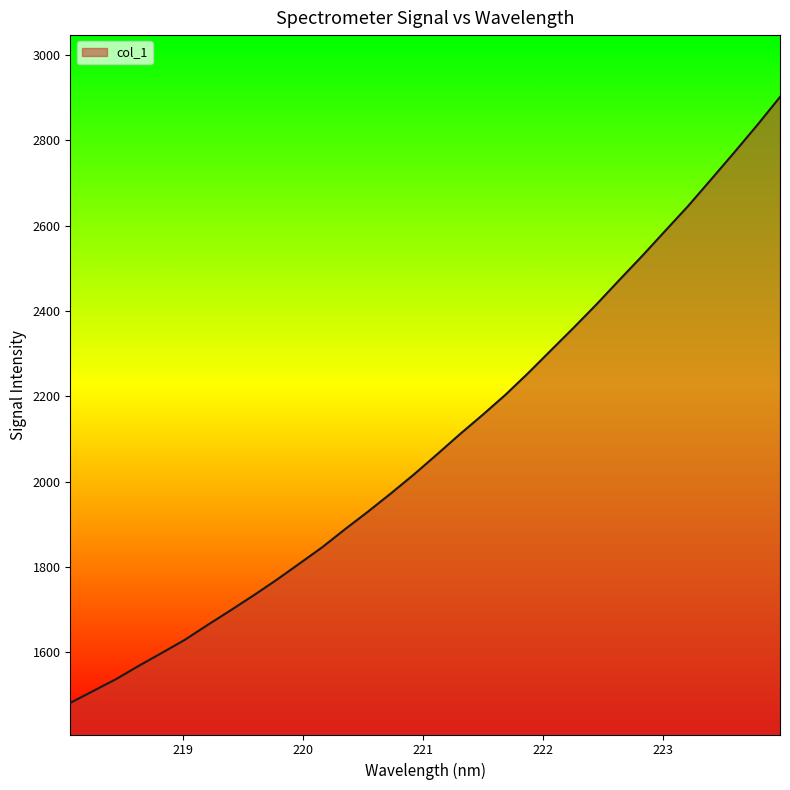

What is the difference between the maximum and minimum values?

1420.9